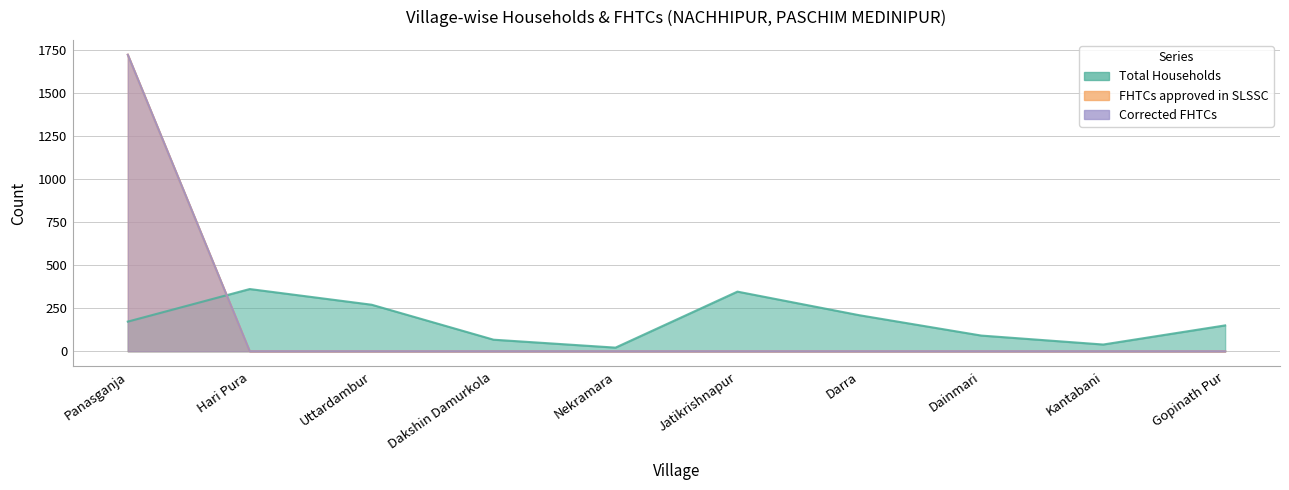

Reading left to right, extract all data points from this chart.

Total Households: Panasganja=172	Hari Pura=361	Uttardambur=270	Dakshin Damurkola=67	Nekramara=21	Jatikrishnapur=346	Darra=209	Dainmari=91	Kantabani=39	Gopinath Pur=150
FHTCs approved in SLSSC: Panasganja=1721	Hari Pura=0	Uttardambur=0	Dakshin Damurkola=0	Nekramara=0	Jatikrishnapur=0	Darra=0	Dainmari=0	Kantabani=0	Gopinath Pur=0
Corrected FHTCs: Panasganja=1721	Hari Pura=0	Uttardambur=0	Dakshin Damurkola=0	Nekramara=0	Jatikrishnapur=0	Darra=0	Dainmari=0	Kantabani=0	Gopinath Pur=0